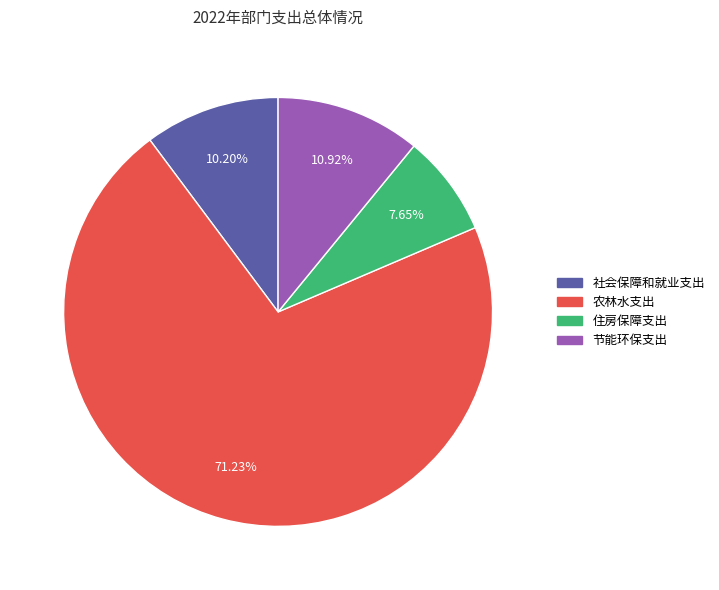

To the nearest percent, what is the difference between the 农林水支出 and 节能环保支出 slice percentages?

60%